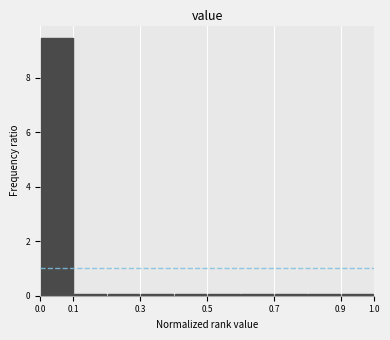

How tall is the bar that spans 0.0 to 0.1 on the x-axis? The values are not printed on the chart, so give them approximately, as read against the axis.

9.4